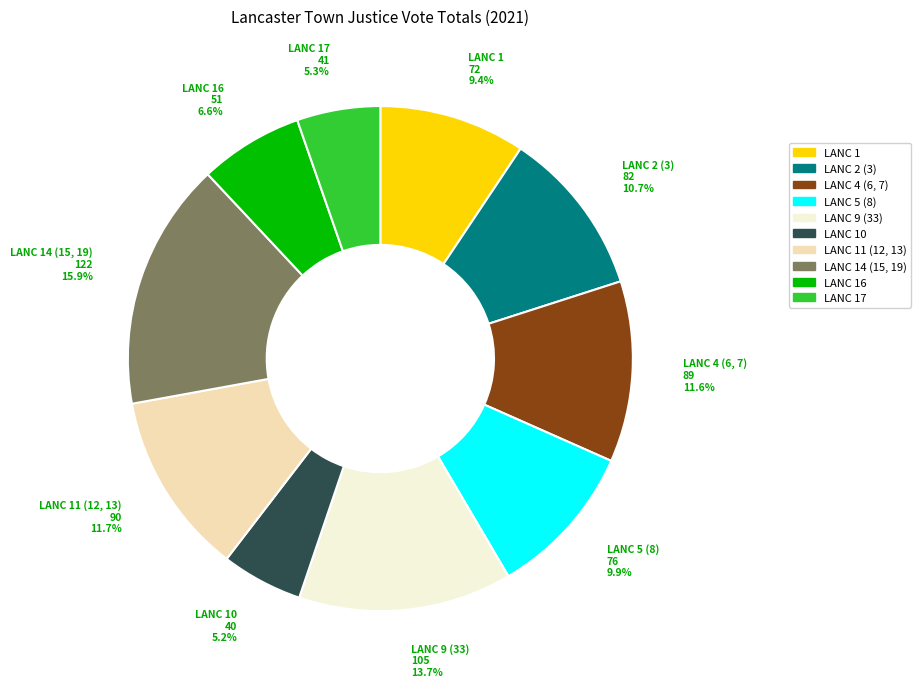

How many slices are in this pie chart?

10